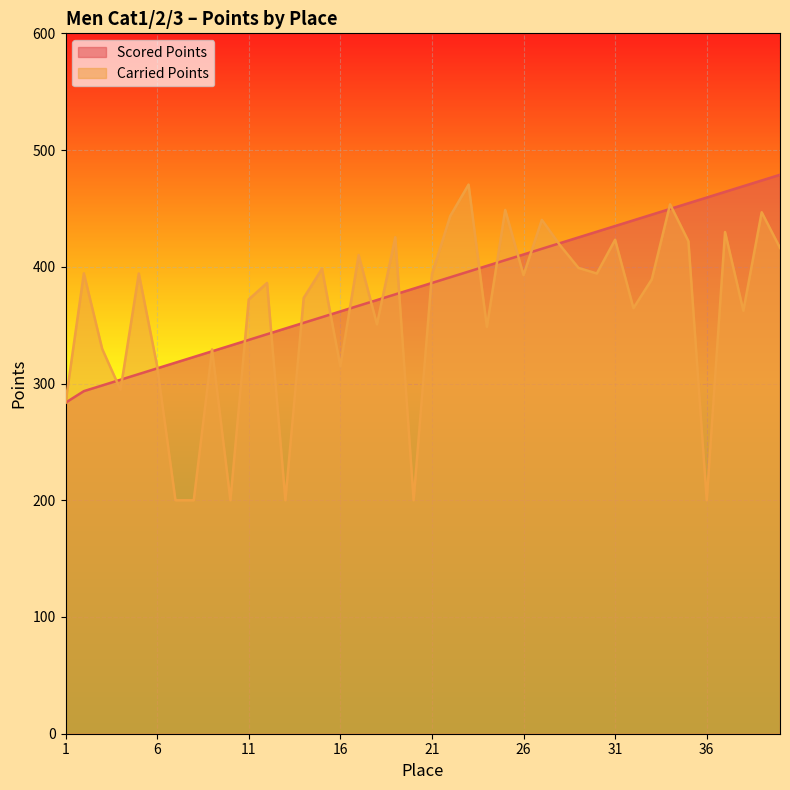

True or false: Scored Points has a value of 588.9 at 21.

False